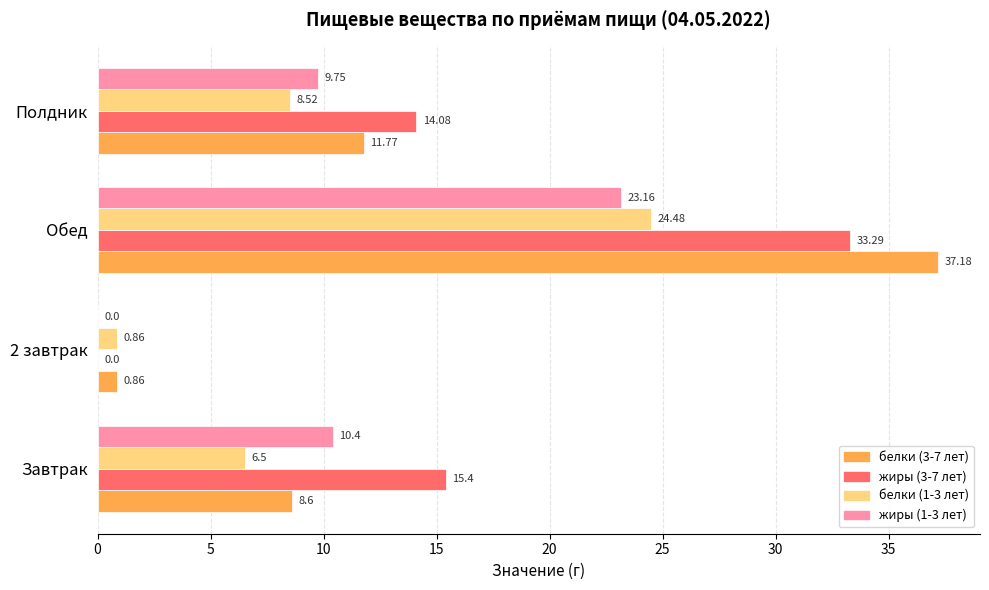

At which label is жиры (3-7 лет) closest to 16?

Завтрак